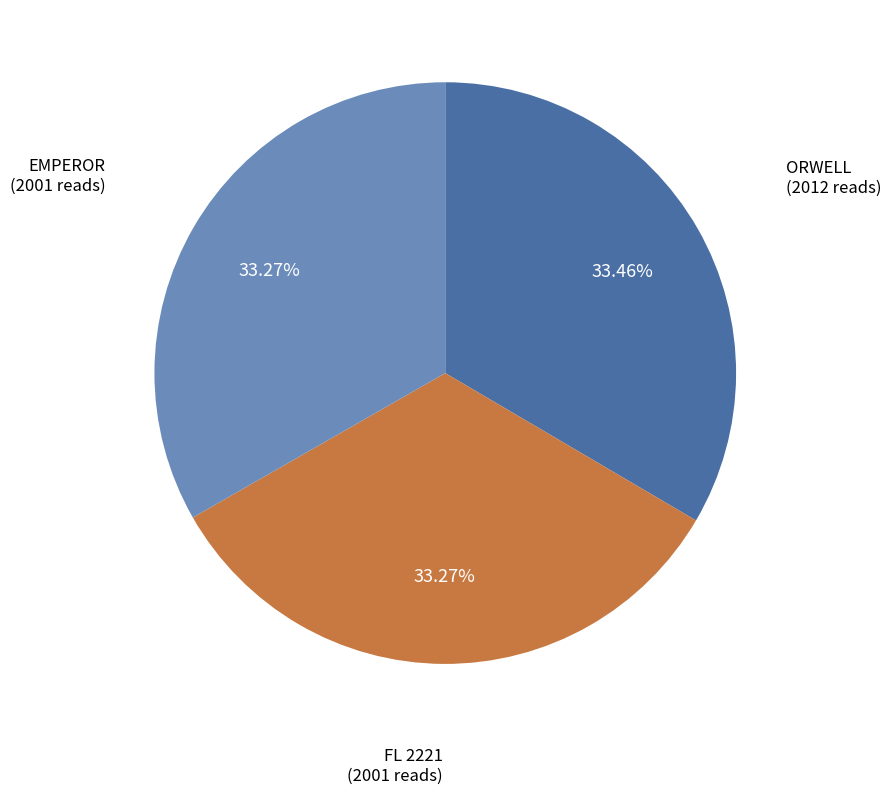

Is FL 2221 the majority of the pie?

No